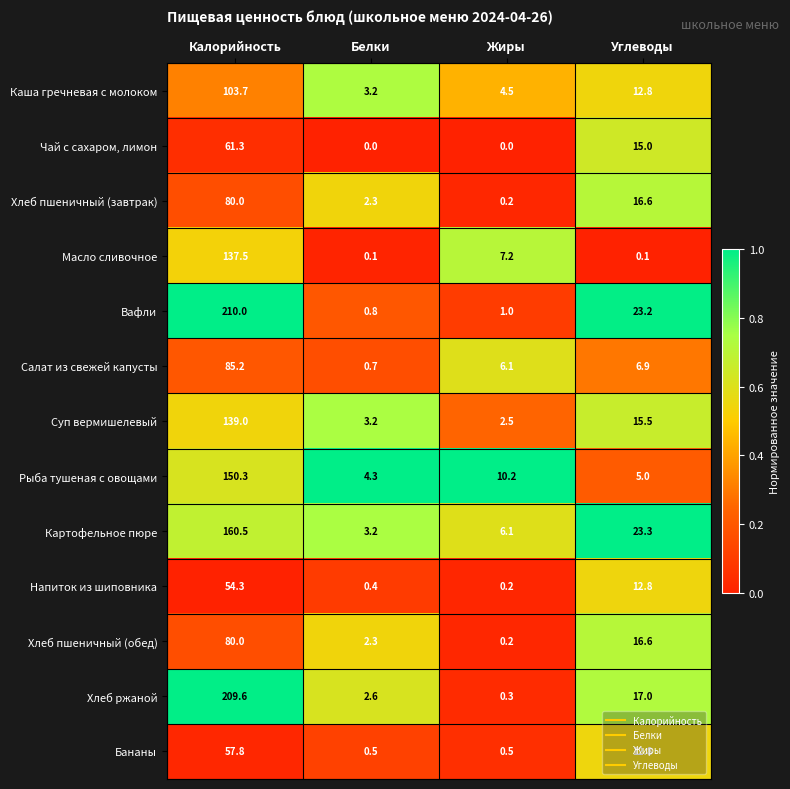

Between Жиры and Углеводы, which series saw the biggest shift?

Вафли